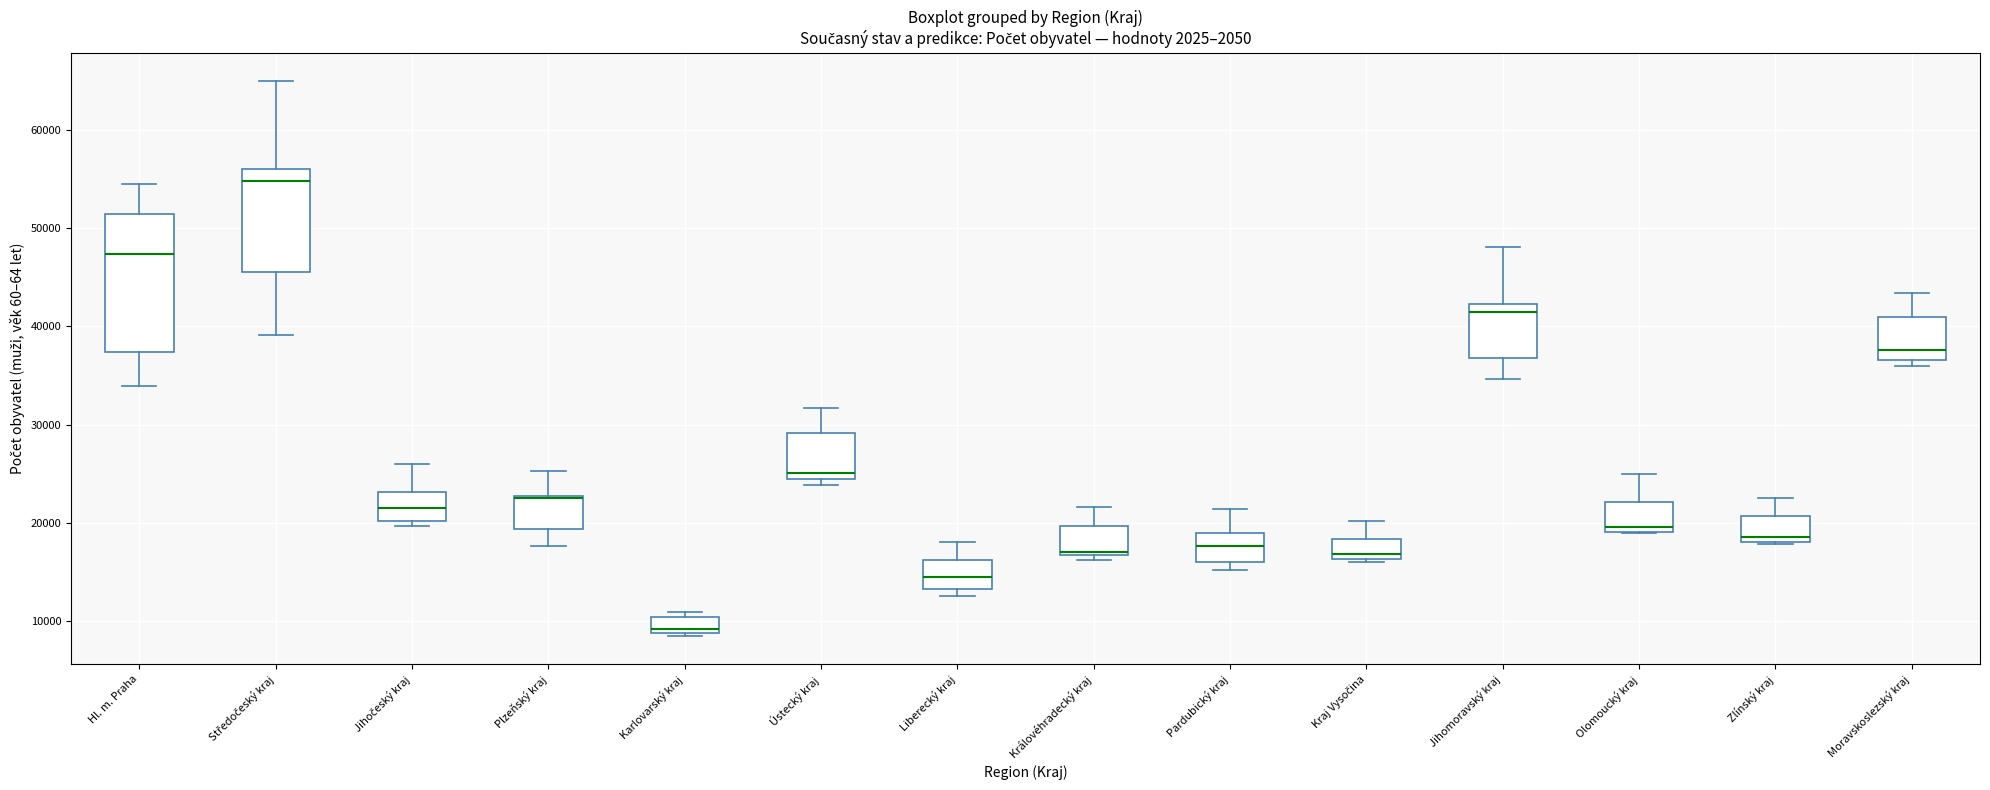

Reading left to right, read every box against the y-axis: the position of its median line, the range the box covers, and the ends of its whiskers. The values are not printed on the chart, so give them approximately, as read against the axis.

Hl. m. Praha: median 47000, box 37000 to 51000, whiskers 34000 to 55000
Středočeský kraj: median 55000, box 46000 to 56000, whiskers 39000 to 65000
Jihočeský kraj: median 21000, box 20000 to 23000, whiskers 20000 (just below the box's lower edge) to 26000
Plzeňský kraj: median 23000, box 19000 to 23000, whiskers 18000 to 25000
Karlovarský kraj: median 9000 (just above the box's lower edge), box 9000 to 10000, whiskers 8000 to 11000
Ústecký kraj: median 25000, box 24000 to 29000, whiskers 24000 (just below the box's lower edge) to 32000
Liberecký kraj: median 14000, box 13000 to 16000, whiskers 13000 (just below the box's lower edge) to 18000
Královéhradecký kraj: median 17000 (just above the box's lower edge), box 17000 to 20000, whiskers 16000 to 22000
Pardubický kraj: median 18000, box 16000 to 19000, whiskers 15000 to 21000
Kraj Vysočina: median 17000, box 16000 to 18000, whiskers 16000 (just below the box's lower edge) to 20000
Jihomoravský kraj: median 41000, box 37000 to 42000, whiskers 35000 to 48000
Olomoucký kraj: median 20000, box 19000 to 22000, whiskers 19000 to 25000
Zlínský kraj: median 19000, box 18000 to 21000, whiskers 18000 to 23000
Moravskoslezský kraj: median 38000, box 37000 to 41000, whiskers 36000 to 43000